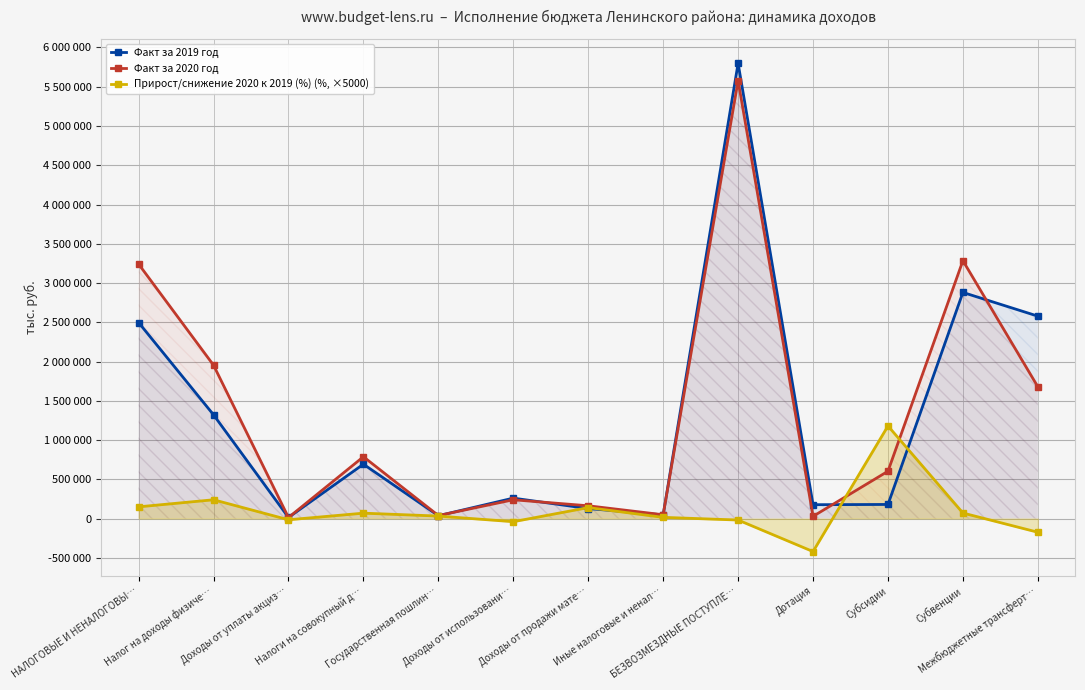

Is it true that Факт за 2019 год equals 19067.6 at Государственная пошлин…?

False